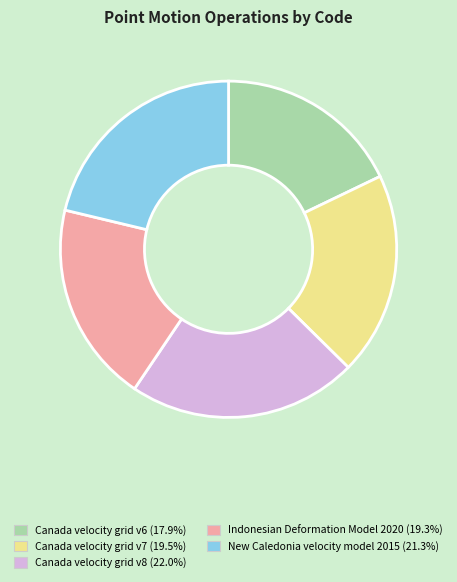

Is Canada velocity grid v7 the majority of the pie?

No